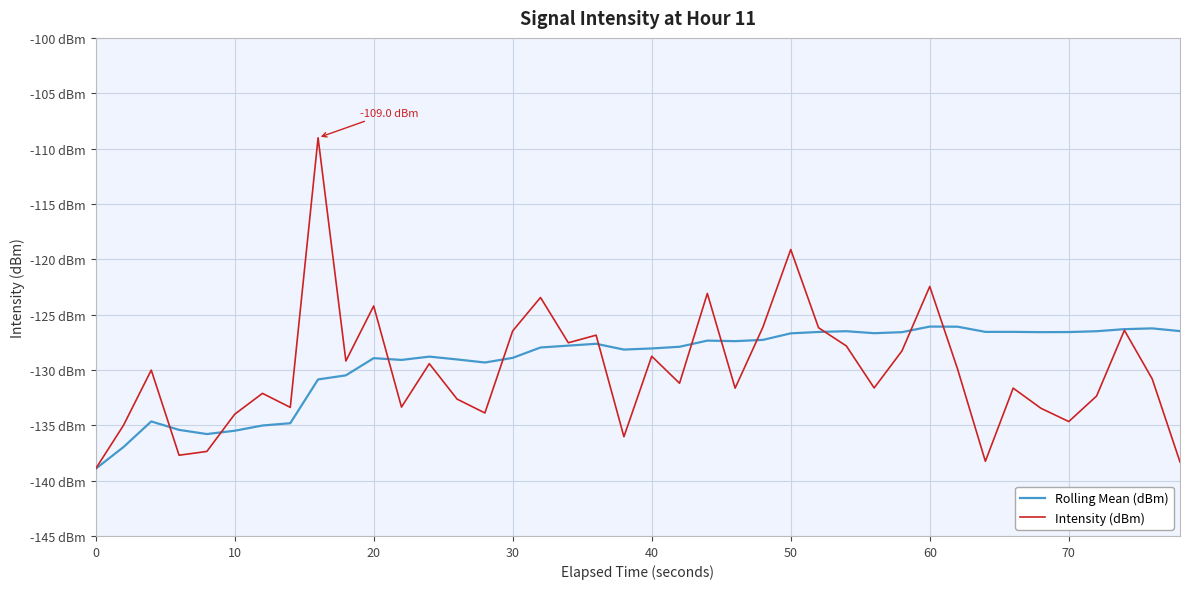

Is this an area chart (filled region under the line)?

No